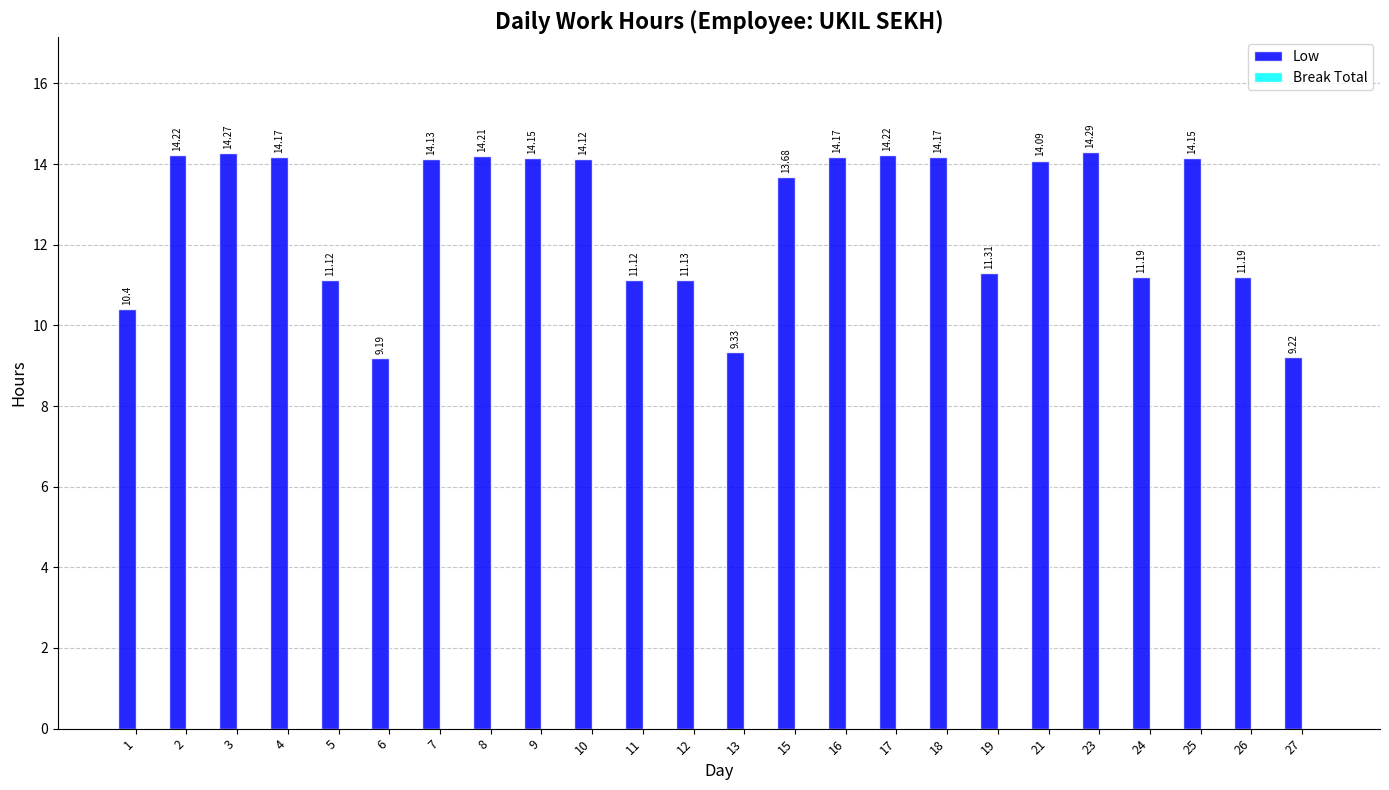

Which has a higher value, 25 or 2?

2